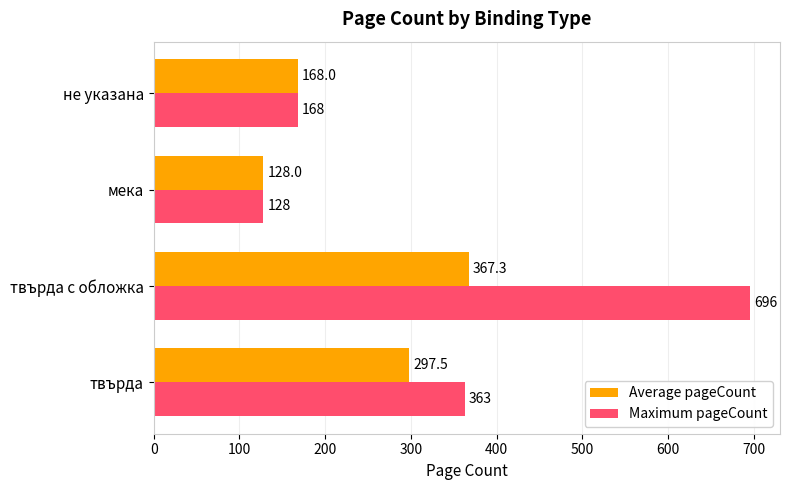

How many categories are shown in the chart?

4